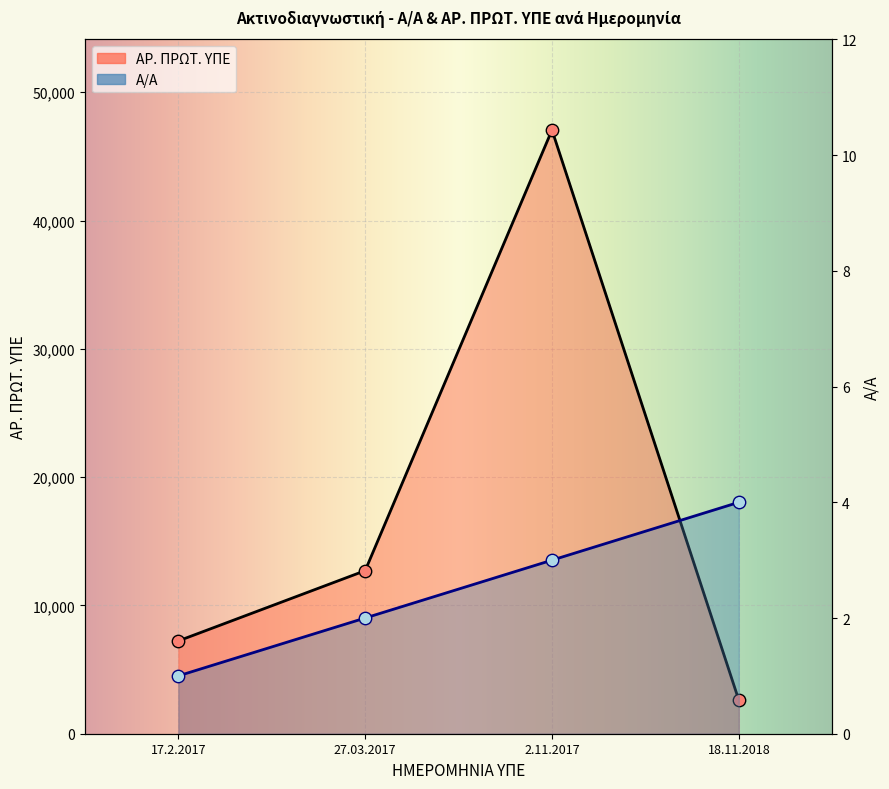

At how many categories does at least one series exceed 20692?

1